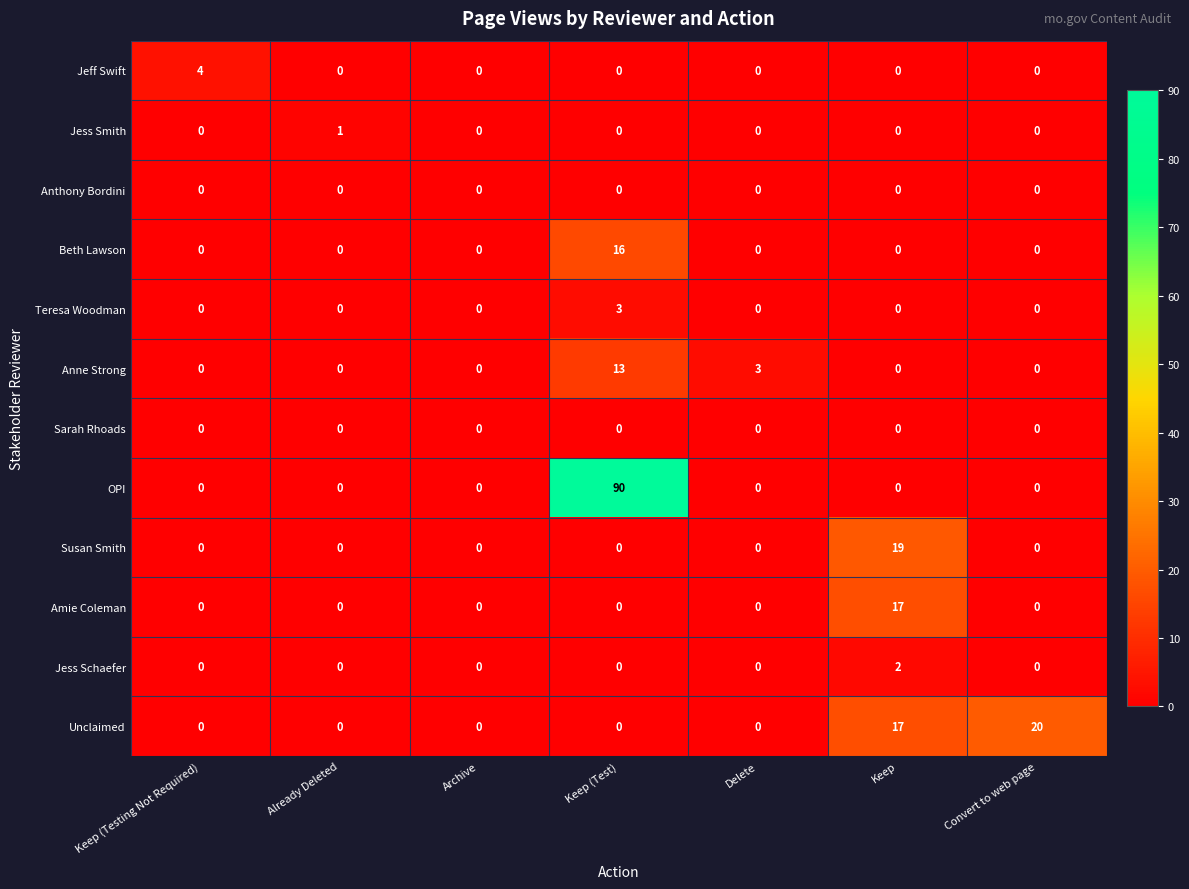

Between Already Deleted and Keep, which series saw the biggest shift?

Susan Smith